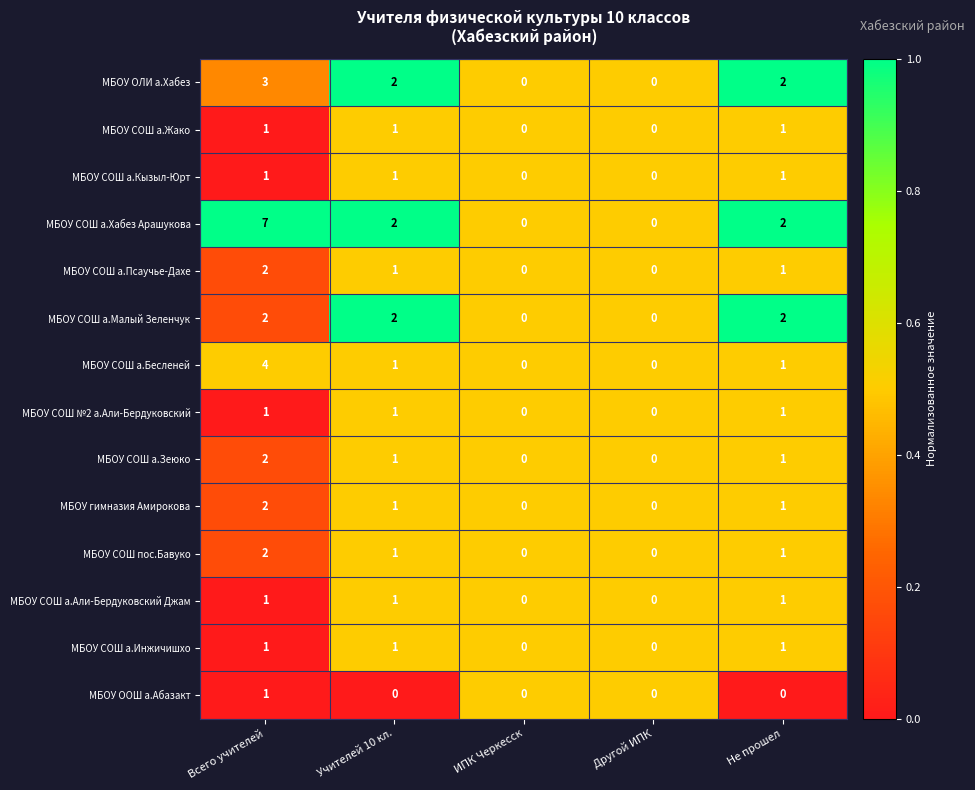

What is the sum of all МБОУ СОШ а.Хабез Арашукова values?

11